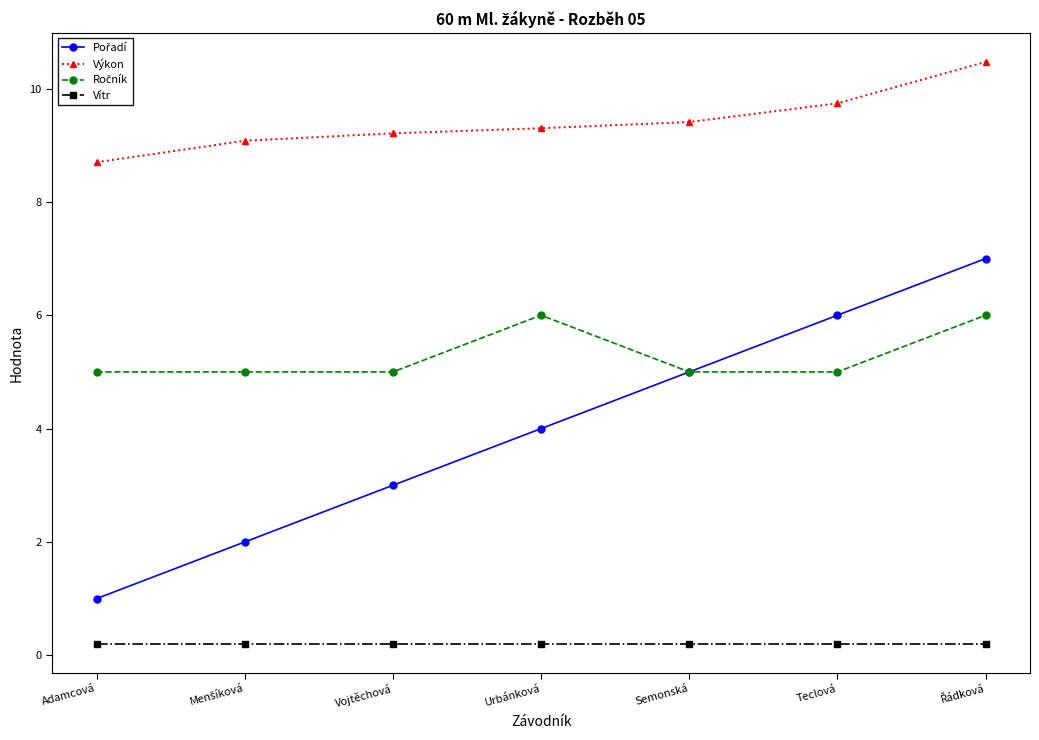

Is it true that Výkon equals 13.4 at Vojtěchová?

False